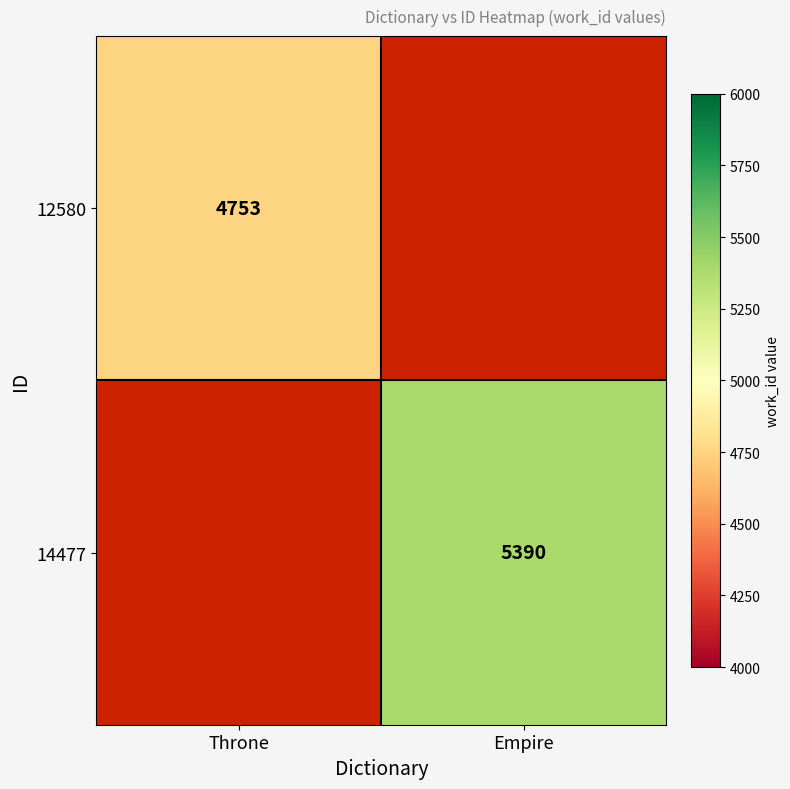

Is the value of 14477 at Empire greater than the value of 12580 at Throne?

Yes